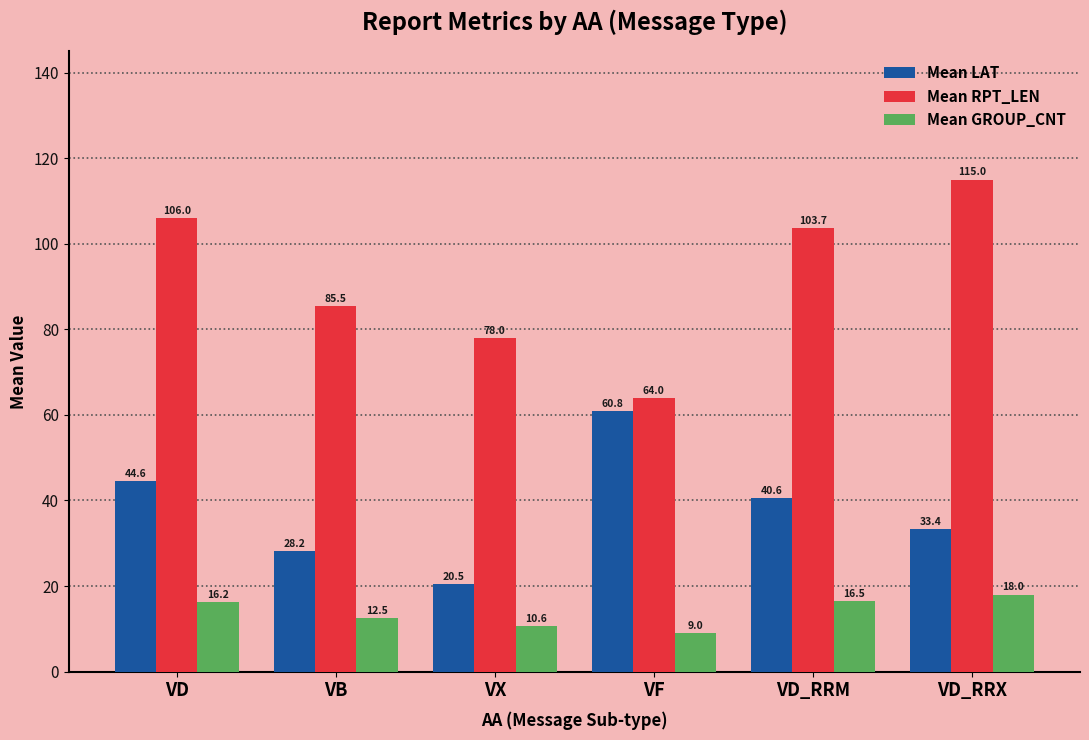

Where is Mean LAT nearest to the value 40?

VD_RRM